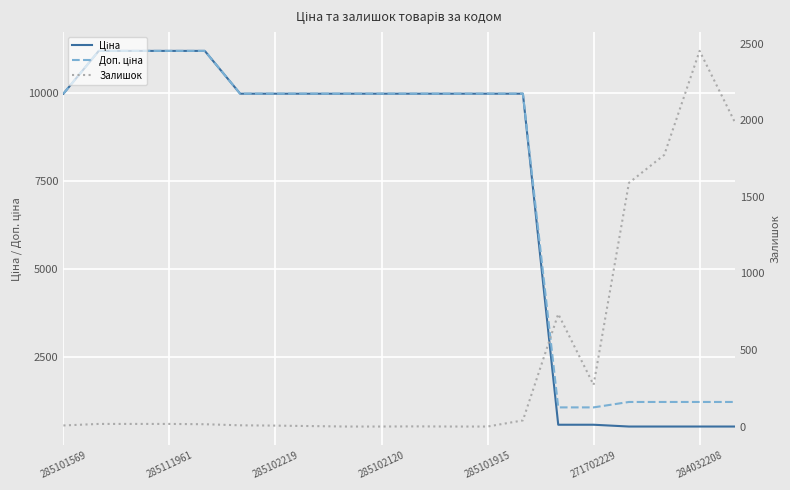

What is the highest value of the Ціна series?

11188.2